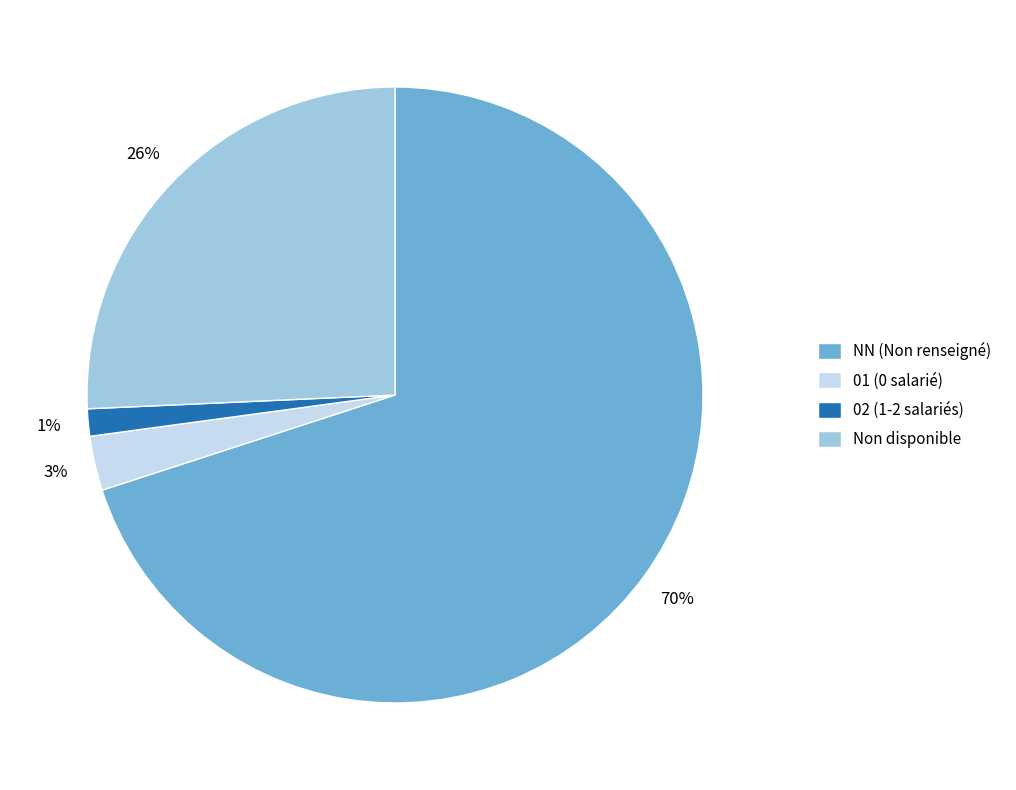

To the nearest percent, what percentage of the pie is Non disponible?

26%